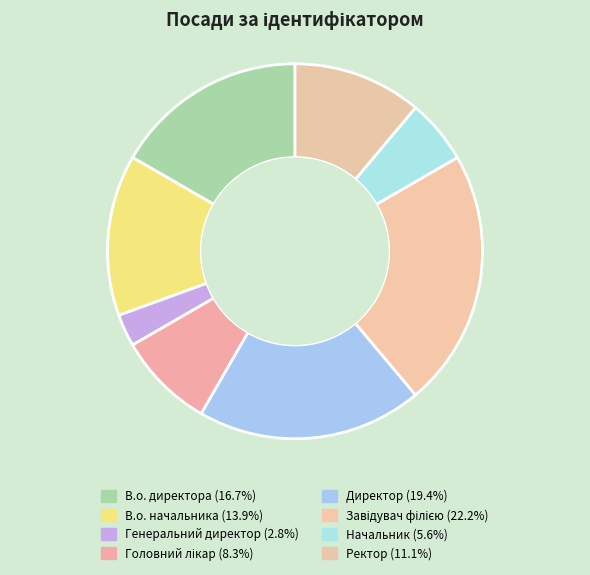

Does В.о. директора represent more than half of the total?

No